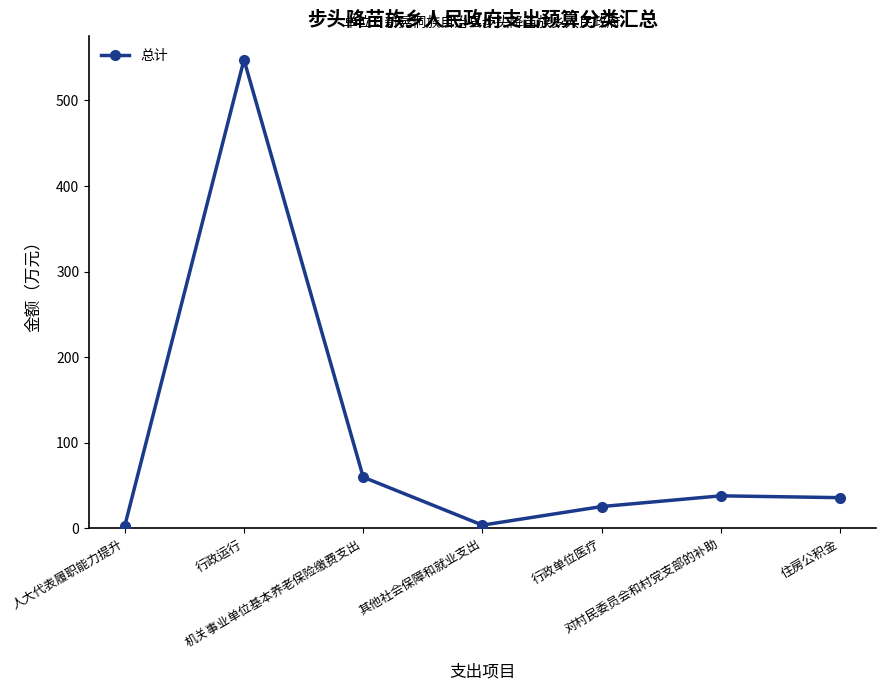

Between 对村民委员会和村党支部的补助 and 行政单位医疗, which is larger?

对村民委员会和村党支部的补助